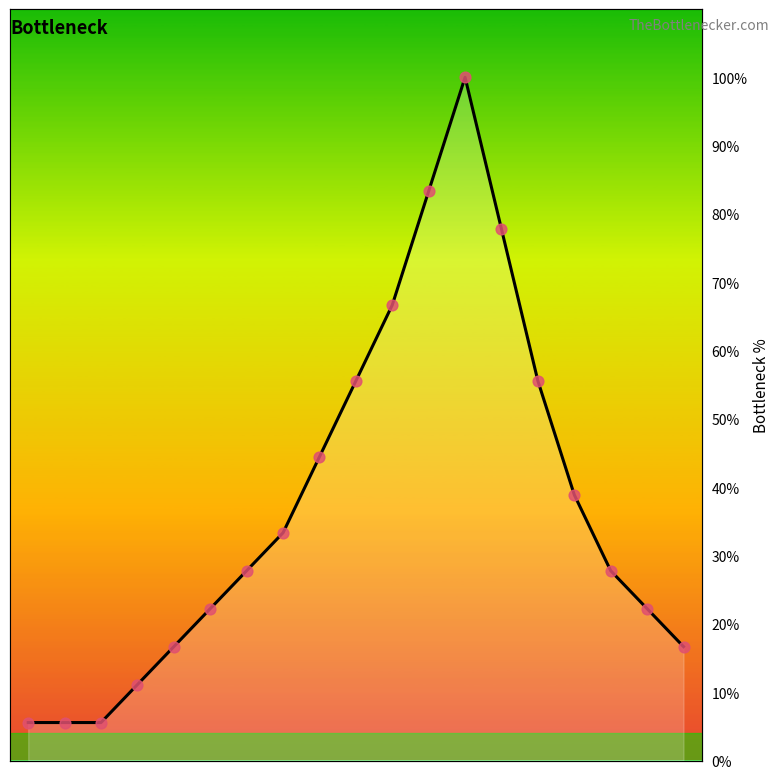

What is the difference between the maximum and minimum values?

94.4